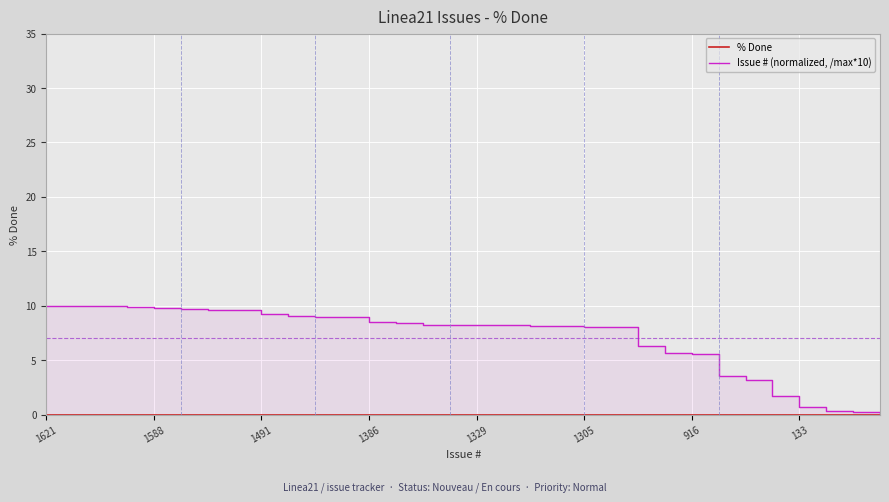

Rank the series by their maximum value, from lowest to highest.

% Done, Issue # (normalized, /max*10)